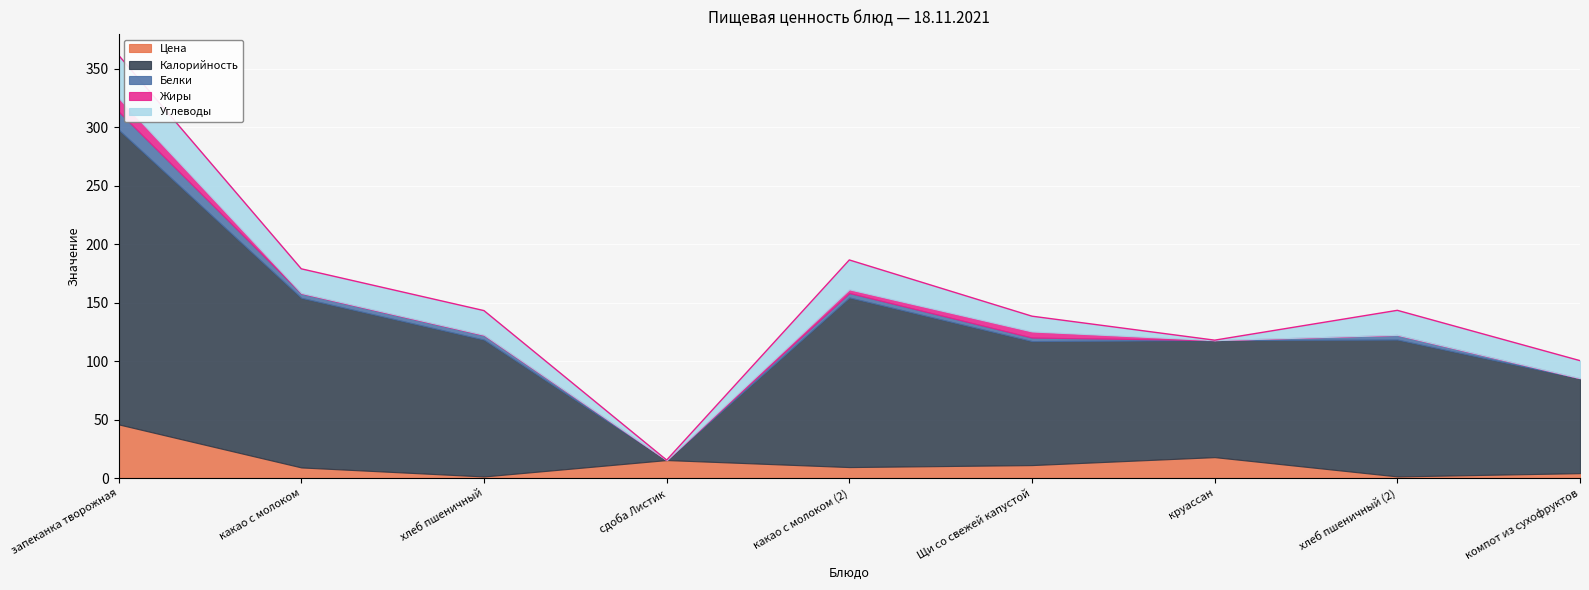

True or false: Жиры has a value of 2.8 at Щи со свежей капустой.

False